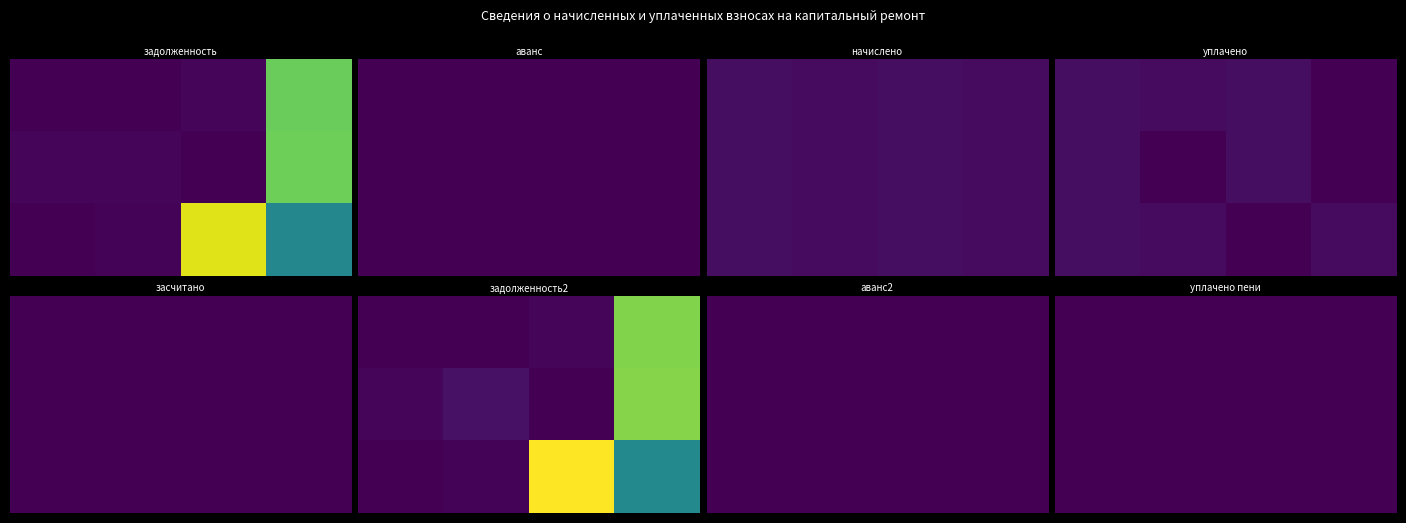

True or false: 8 has a value of -18899.0 at 7.

False